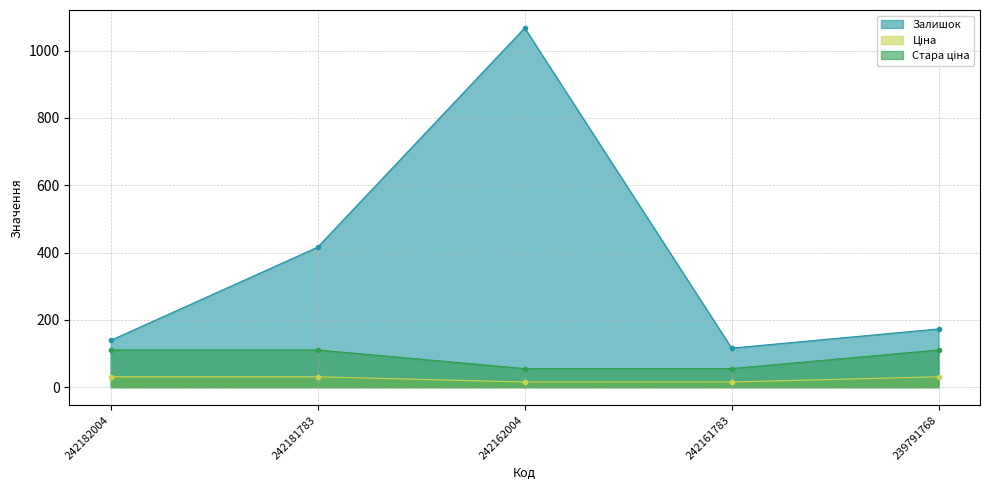

True or false: Залишок has a value of 116.0 at 242161783.

True